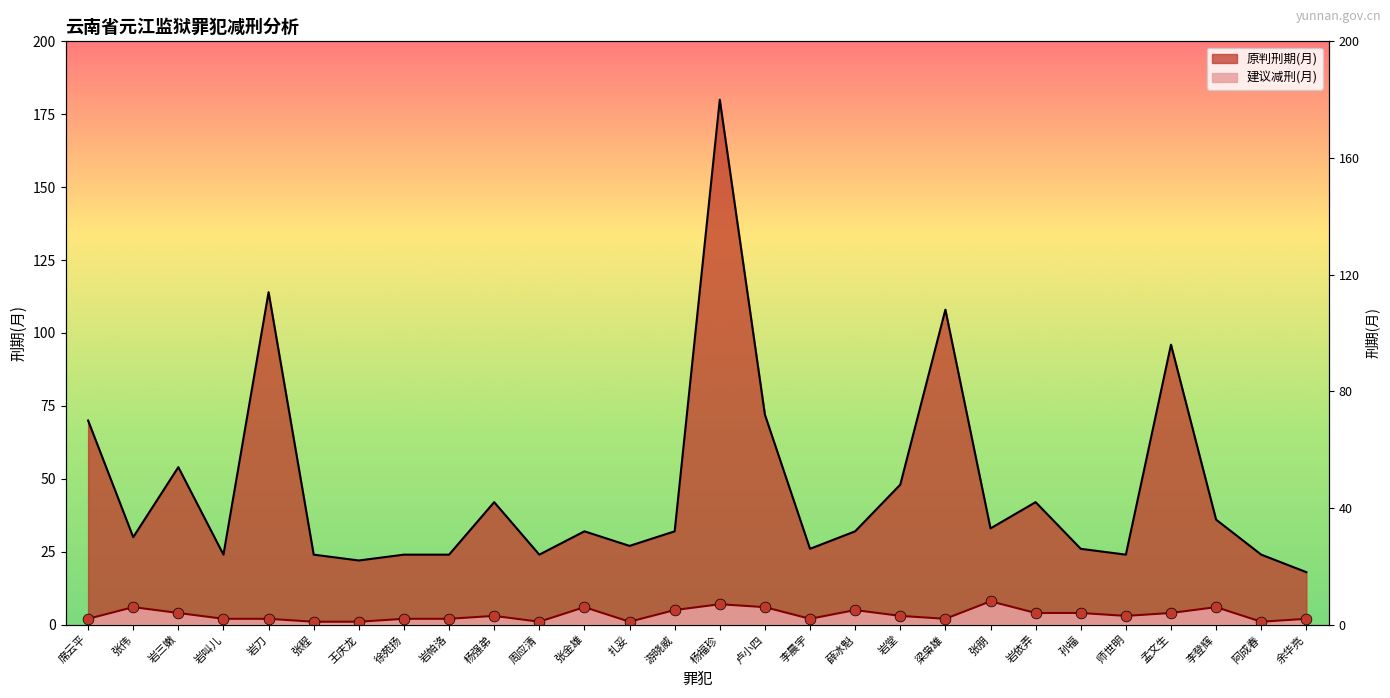

Is the value of 原判刑期(月) at 岩帕洛 greater than the value of 建议减刑(月) at 杨福珍?

Yes